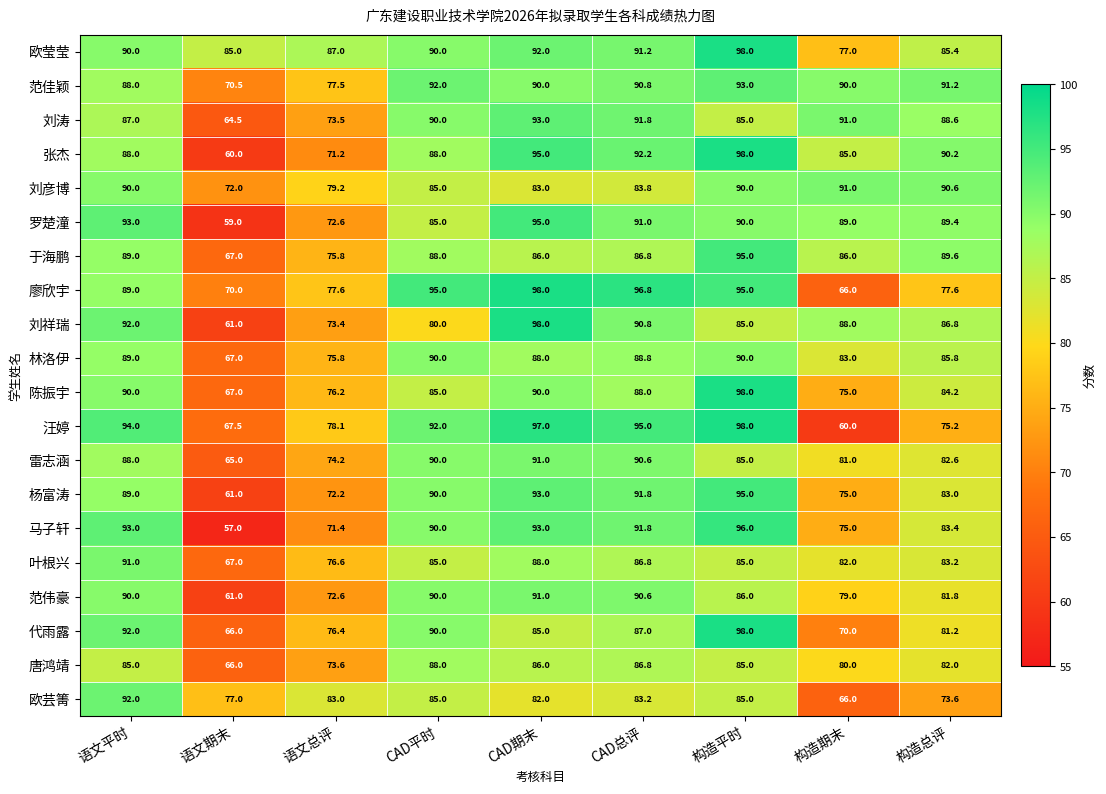

What is the difference between the 于海鹏 values at 语文总评 and 构造期末?

10.2